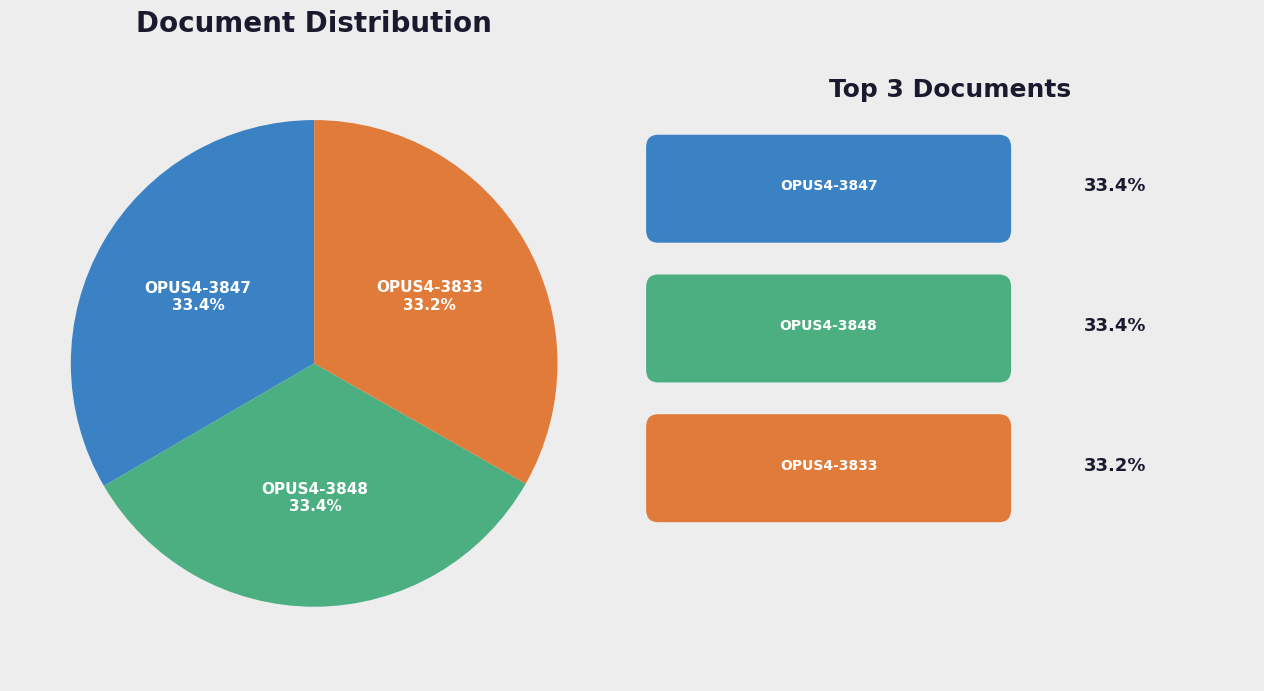

What is the ratio of the value at OPUS4-3848 to the value at OPUS4-3847?

1.0